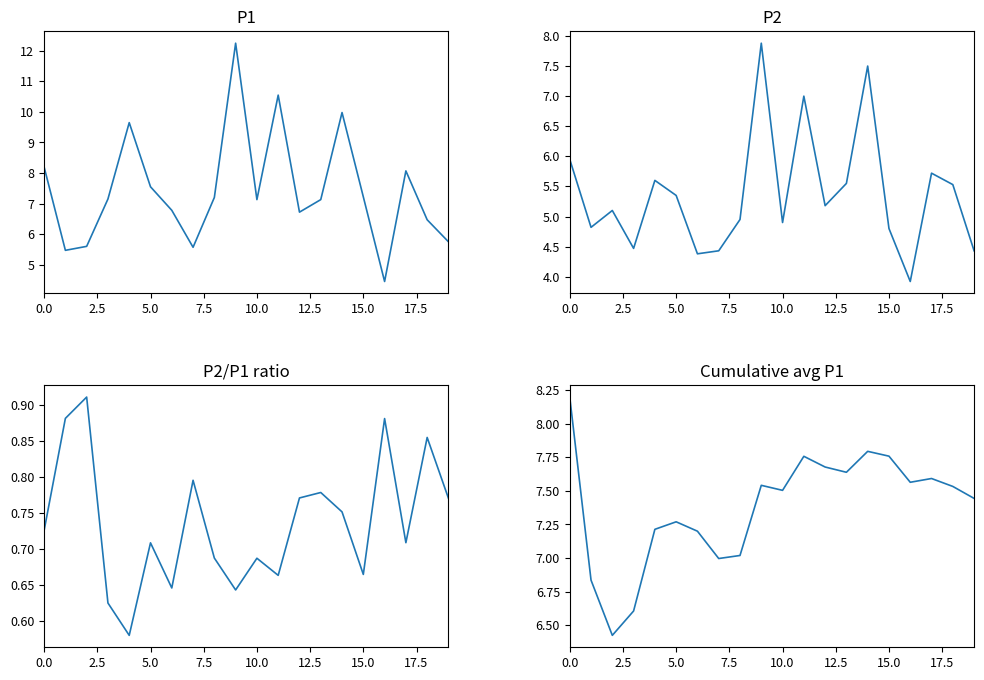

True or false: Cumulative avg P1 has more than 0 interior local peaks.

True